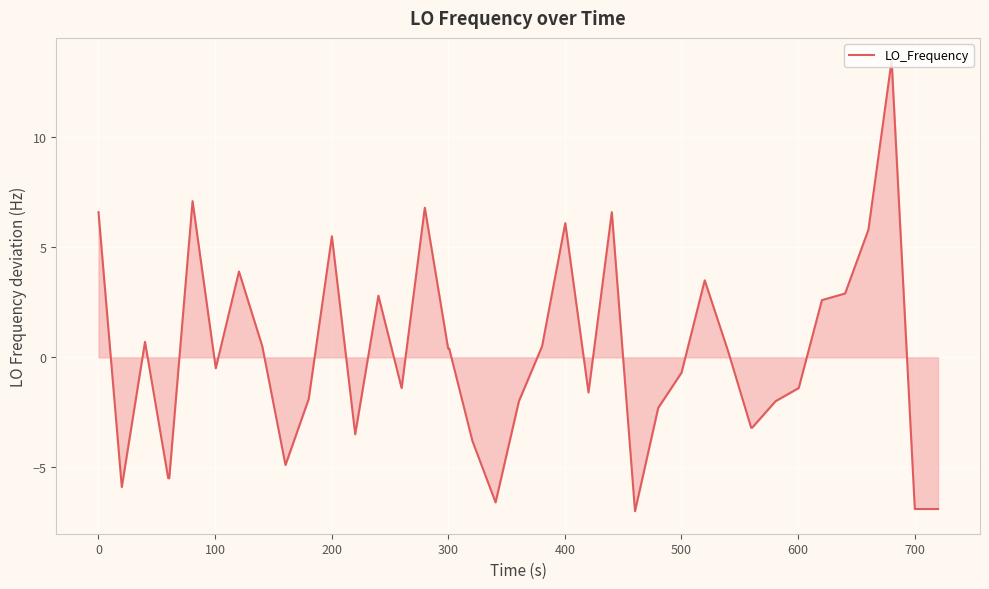

What is the difference between the maximum and minimum values?

20.5